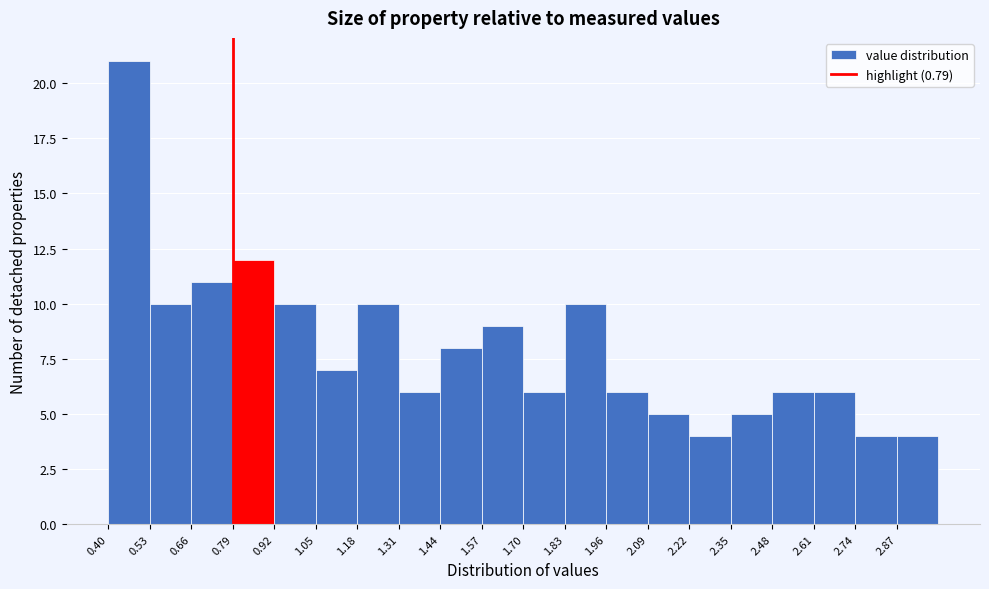

Reading left to right, transcribe this chart: for each bar, give the range it covers on the x-axis and its height. Neither the bar edges nor the heights are printed on the chart, so give them approximately, as read against the axes.

0.40 to 0.53: 21
0.53 to 0.66: 10
0.66 to 0.79: 11
0.79 to 0.92: 12
0.92 to 1.05: 10
1.05 to 1.18: 7
1.18 to 1.31: 10
1.31 to 1.44: 6
1.44 to 1.57: 8
1.57 to 1.70: 9
1.70 to 1.83: 6
1.83 to 1.96: 10
1.96 to 2.09: 6
2.09 to 2.22: 5
2.22 to 2.35: 4
2.35 to 2.48: 5
2.48 to 2.61: 6
2.61 to 2.74: 6
2.74 to 2.87: 4
2.87 to 3.00: 4